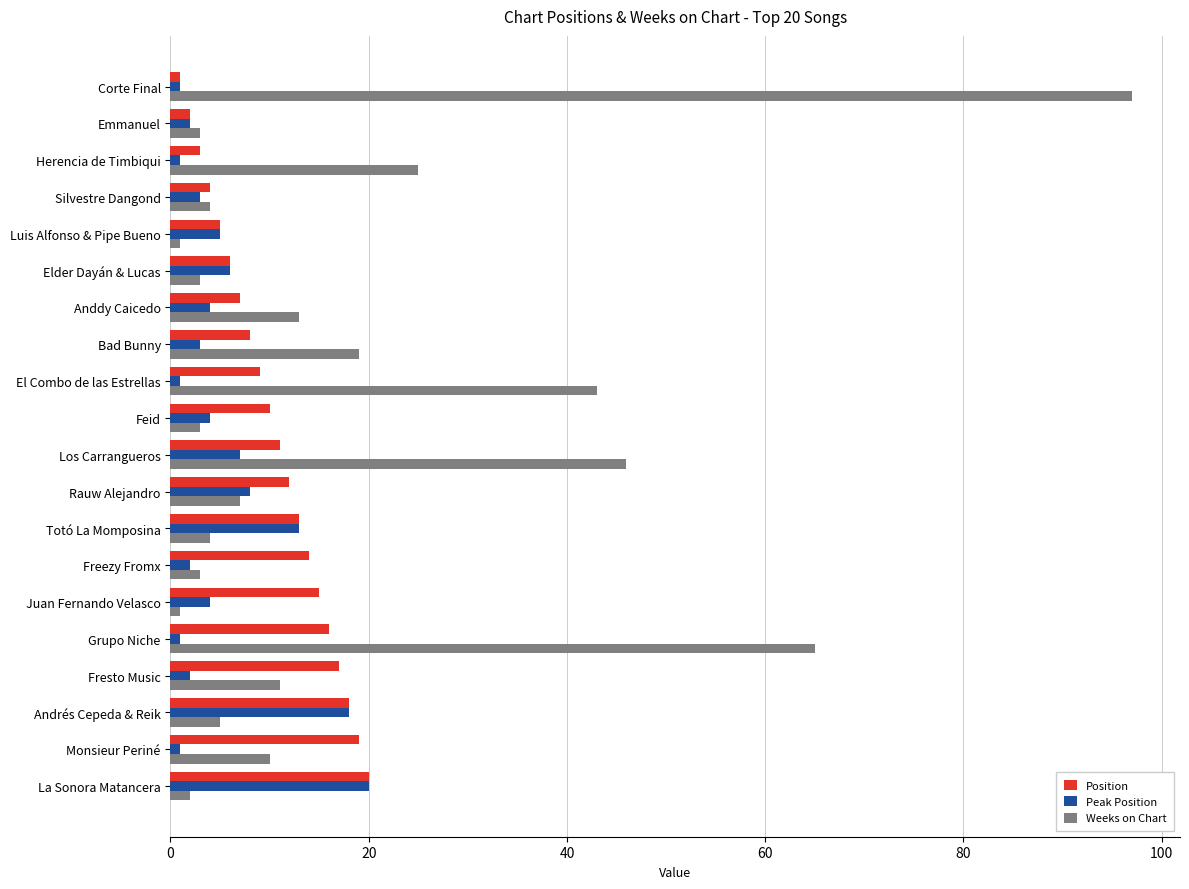

Which series has the largest range (max minus min)?

Weeks on Chart